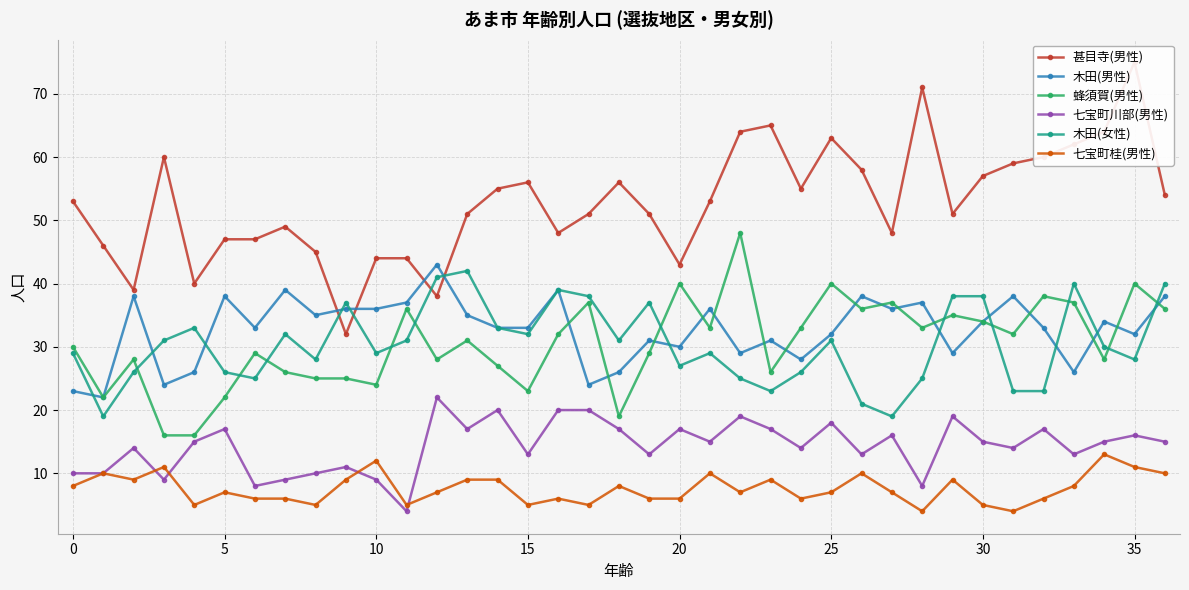

True or false: 七宝町川部(男性) has more than 0 points higher than both neighbors.

True